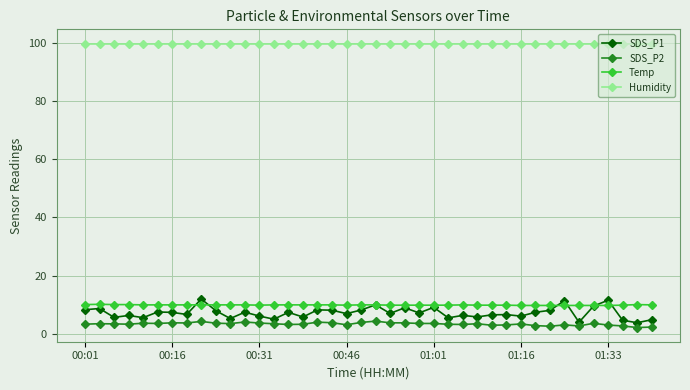

What is the lowest value of the SDS_P1 series?

3.8